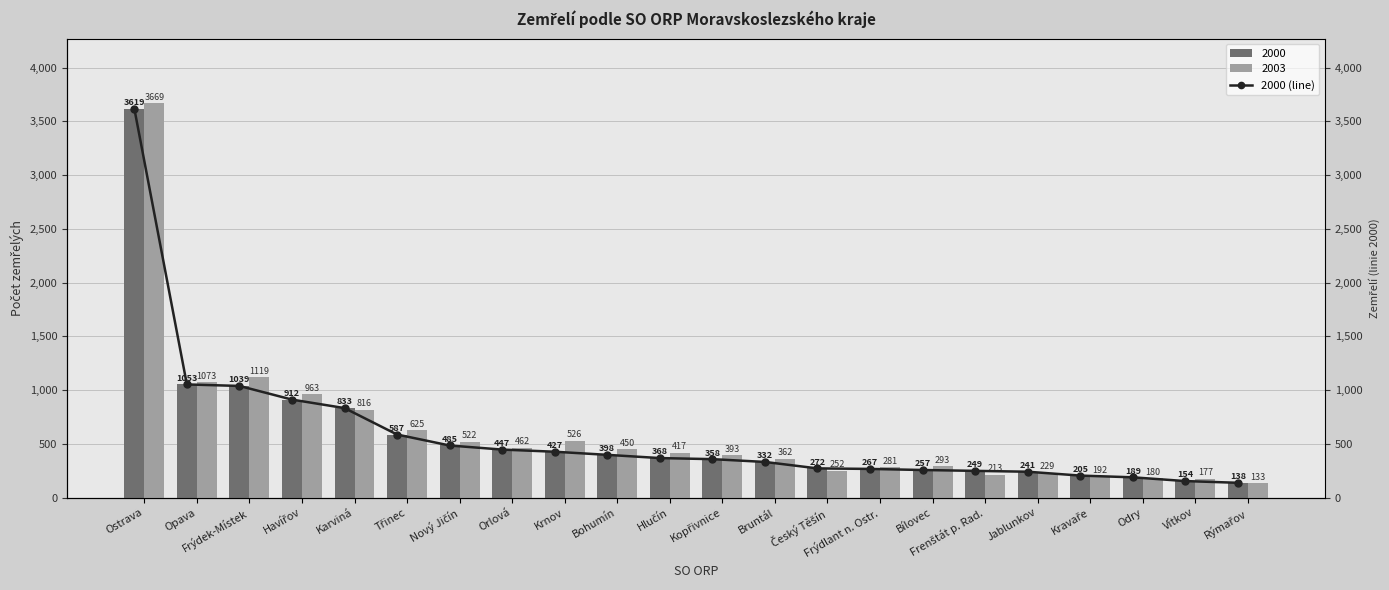

What is the minimum value for 2000?

138